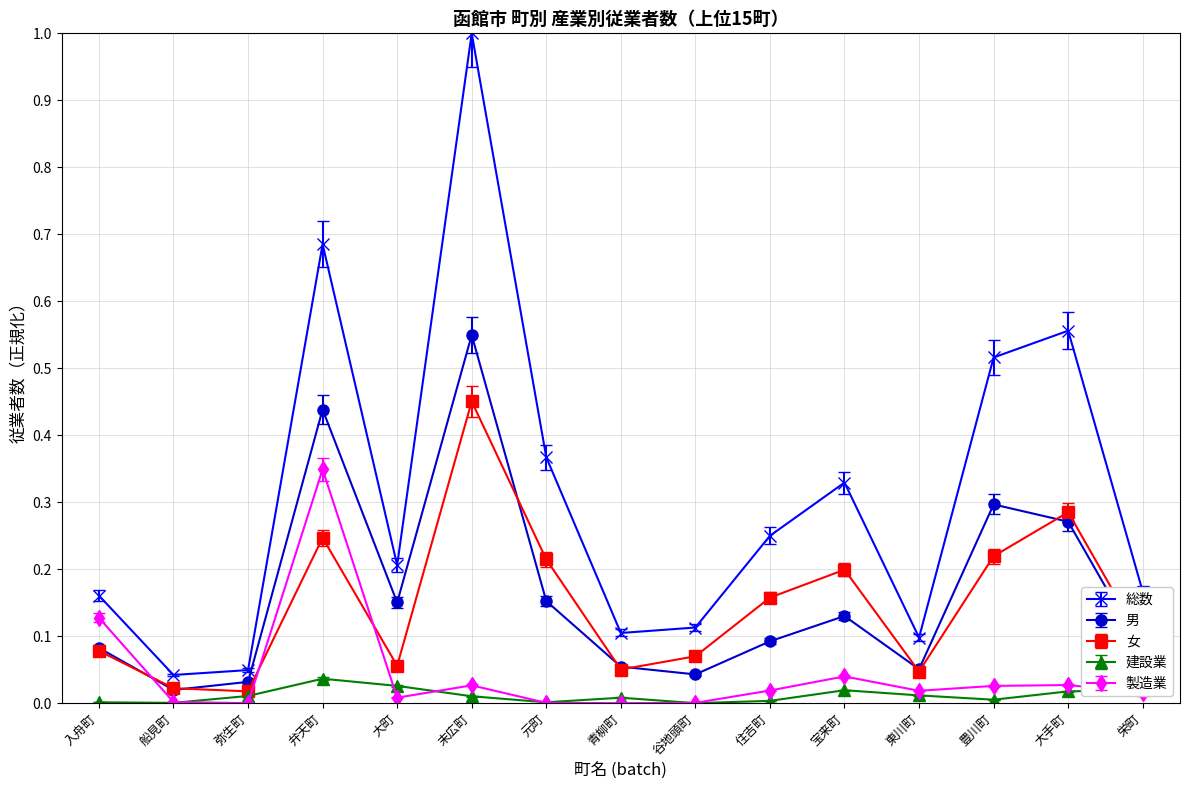

What is the label of the 12th point from the right?

弁天町